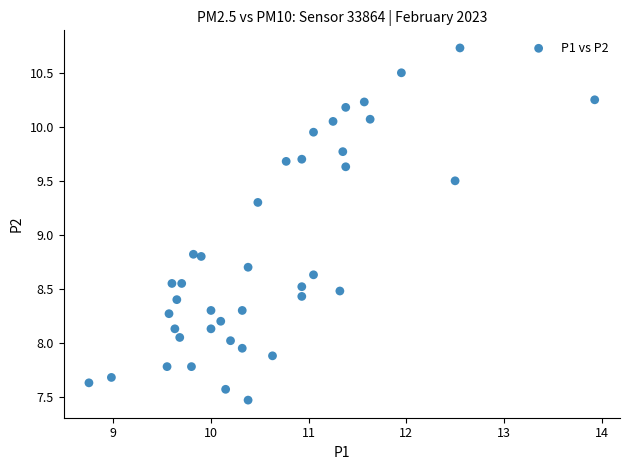

What is the range of X values (max minus min)?

5.2